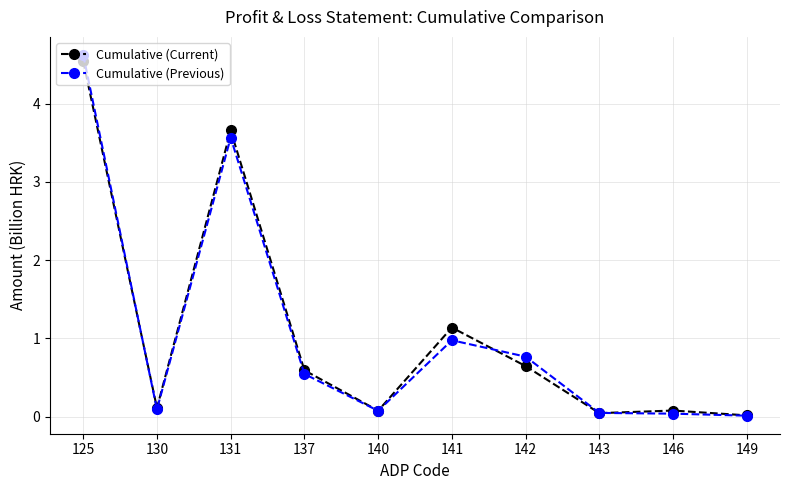

True or false: Cumulative (Current) has a value of 4.5 at 125.

True